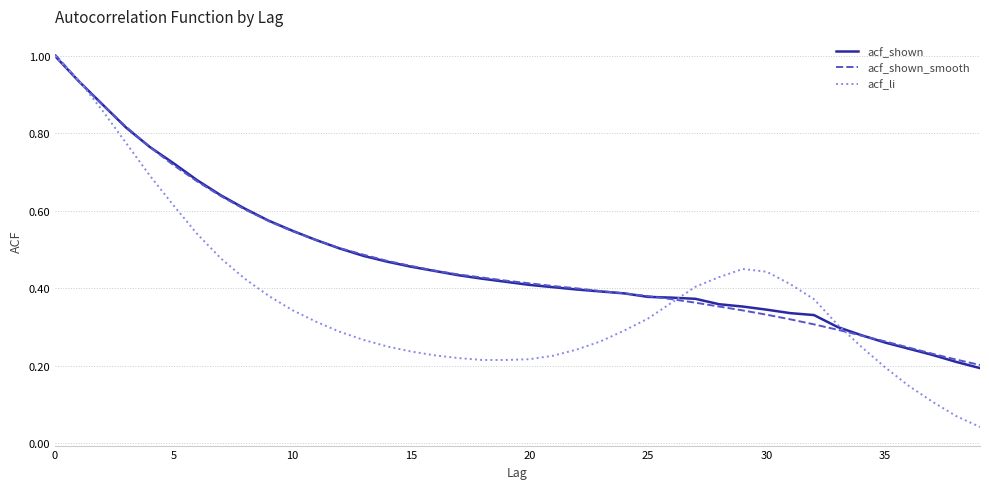

What is the greatest value displayed?

1.0